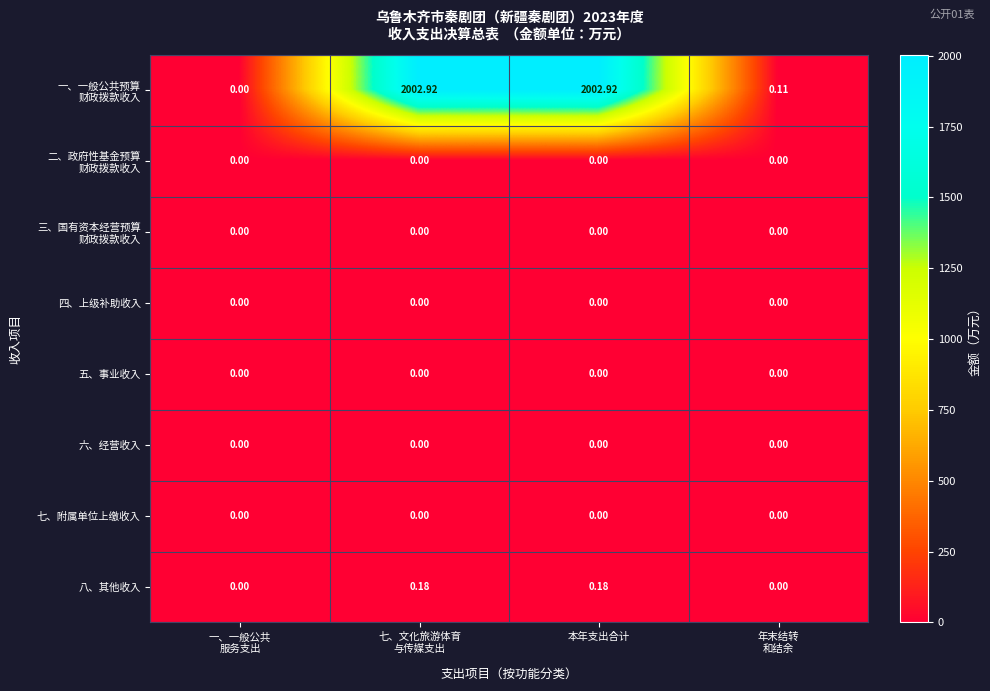

Count the number of data series in this chart.

8